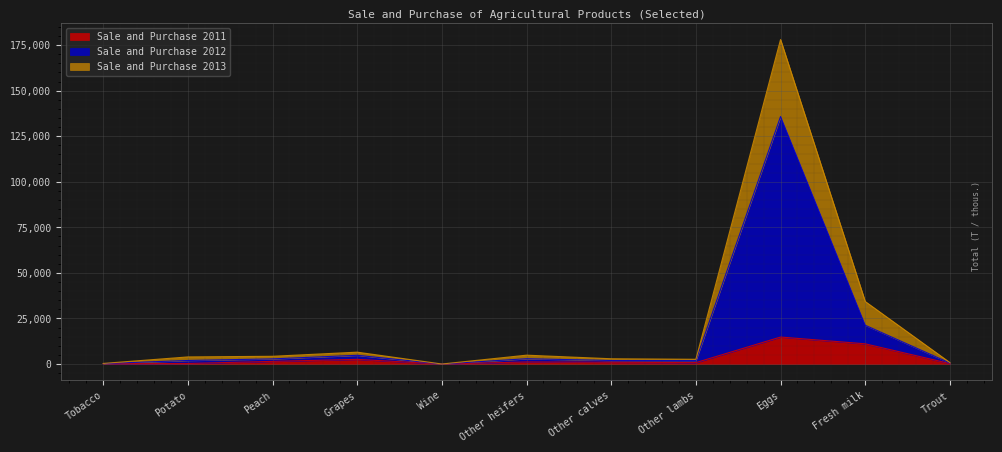

What is the spread (max minus min) of values at Other calves?

1909